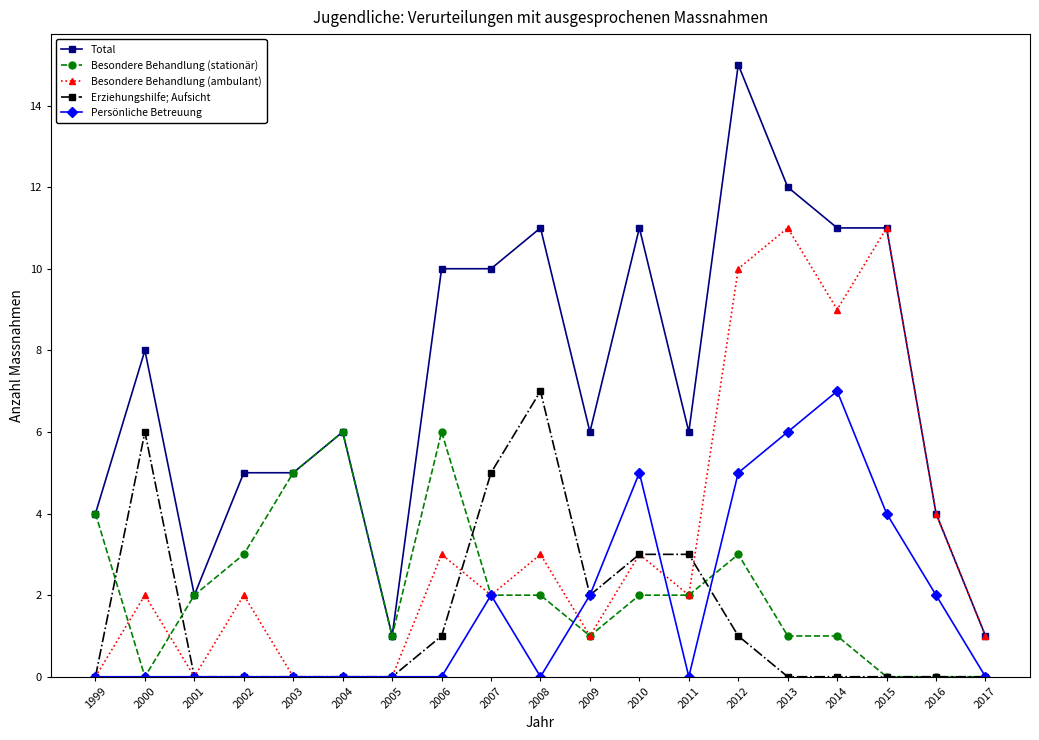

Reading right to left, list all the values displayed in this chart.

Total: 2017=1	2016=4	2015=11	2014=11	2013=12	2012=15	2011=6	2010=11	2009=6	2008=11	2007=10	2006=10	2005=1	2004=6	2003=5	2002=5	2001=2	2000=8	1999=4
Besondere Behandlung (stationär): 2017=0	2016=0	2015=0	2014=1	2013=1	2012=3	2011=2	2010=2	2009=1	2008=2	2007=2	2006=6	2005=1	2004=6	2003=5	2002=3	2001=2	2000=0	1999=4
Besondere Behandlung (ambulant): 2017=1	2016=4	2015=11	2014=9	2013=11	2012=10	2011=2	2010=3	2009=1	2008=3	2007=2	2006=3	2005=0	2004=0	2003=0	2002=2	2001=0	2000=2	1999=0
Erziehungshilfe; Aufsicht: 2017=0	2016=0	2015=0	2014=0	2013=0	2012=1	2011=3	2010=3	2009=2	2008=7	2007=5	2006=1	2005=0	2004=0	2003=0	2002=0	2001=0	2000=6	1999=0
Persönliche Betreuung: 2017=0	2016=2	2015=4	2014=7	2013=6	2012=5	2011=0	2010=5	2009=2	2008=0	2007=2	2006=0	2005=0	2004=0	2003=0	2002=0	2001=0	2000=0	1999=0